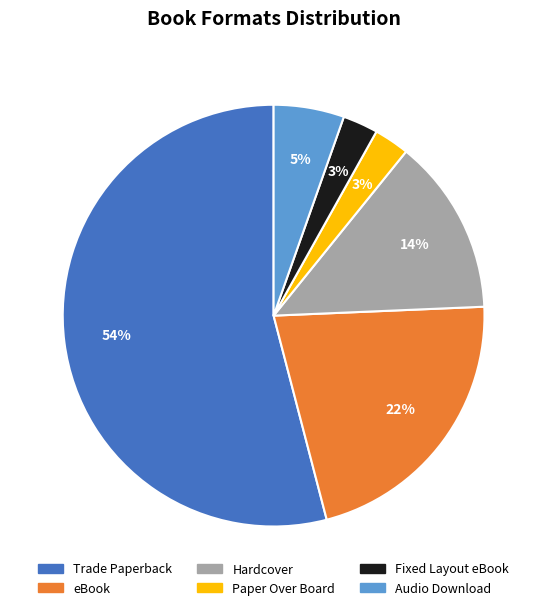

Which slice is the largest?

Trade Paperback